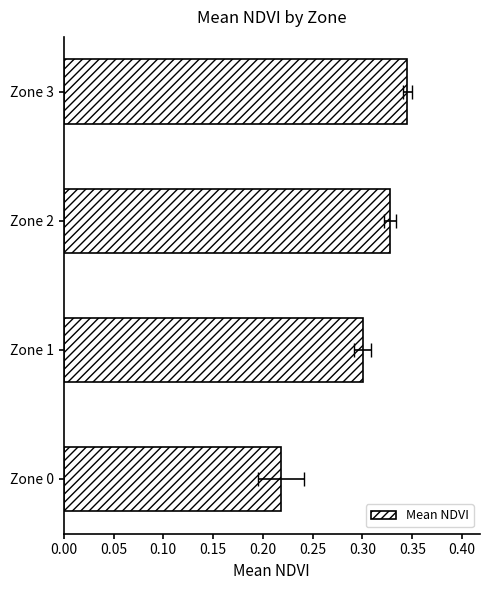

What is the average value?

0.3